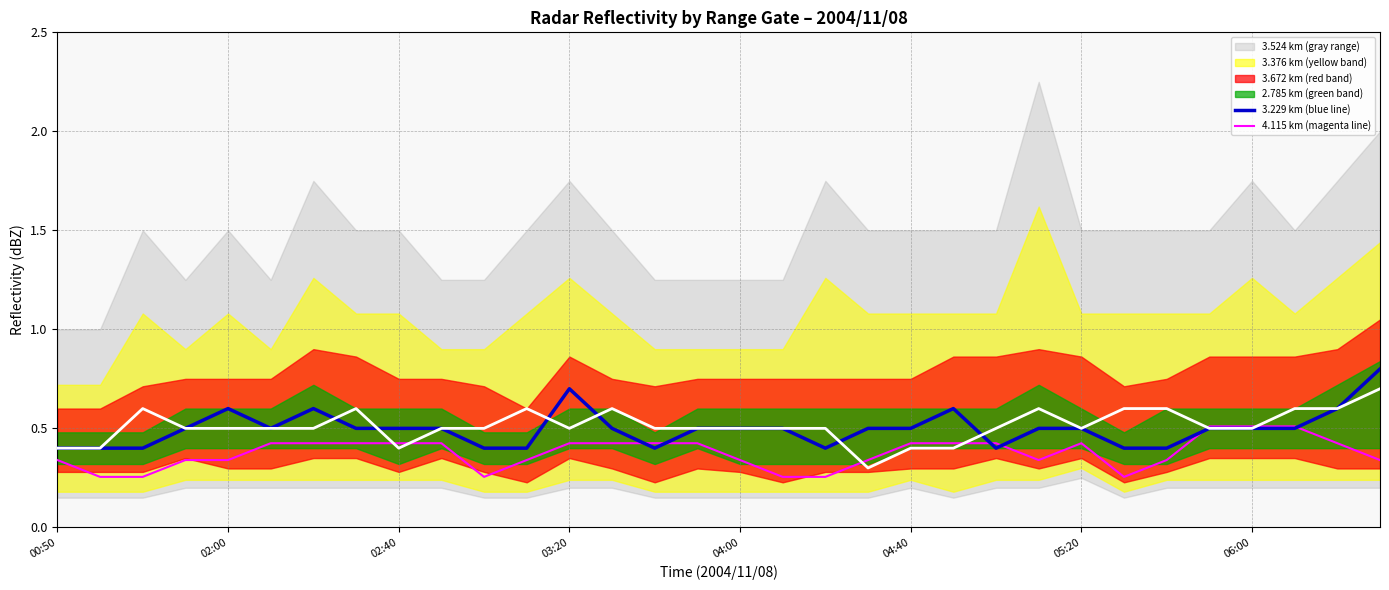

True or false: 4.115 has more than 0 interior local peaks.

True